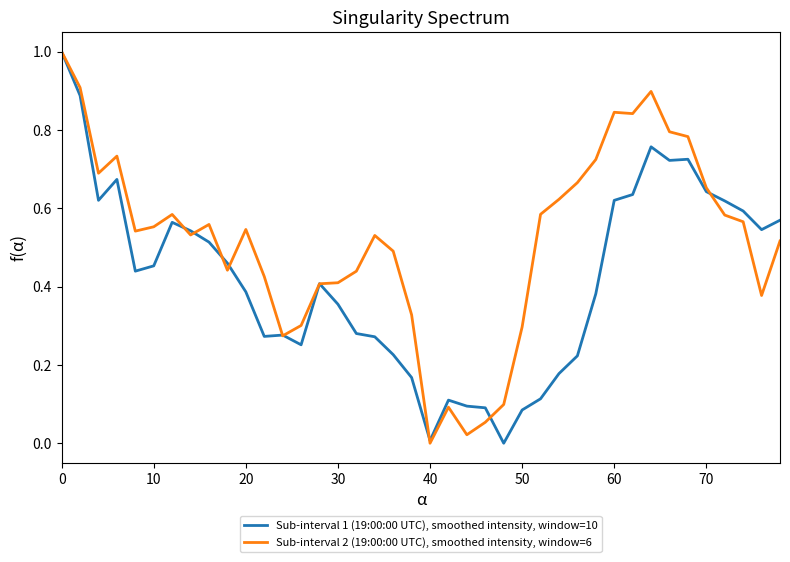

Does the chart display data point markers on the line(s)?

No